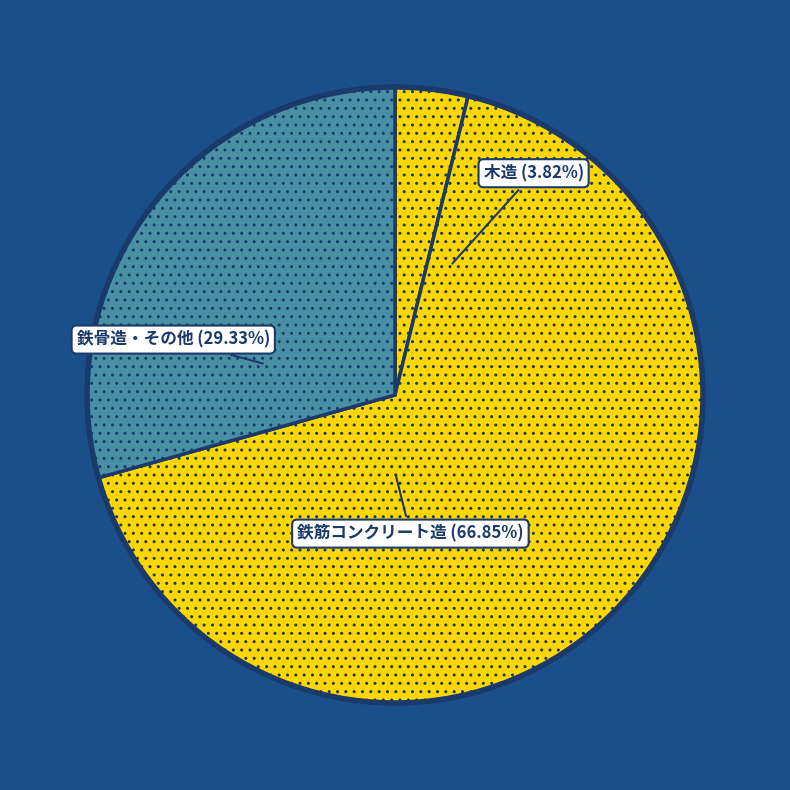

True or false: 鉄筋コンクリート造 accounts for 75% of the total.

False